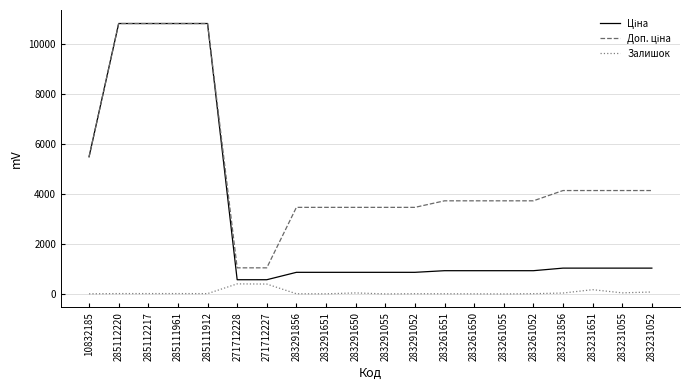

True or false: Доп. ціна has more than 1 points higher than both neighbors.

False